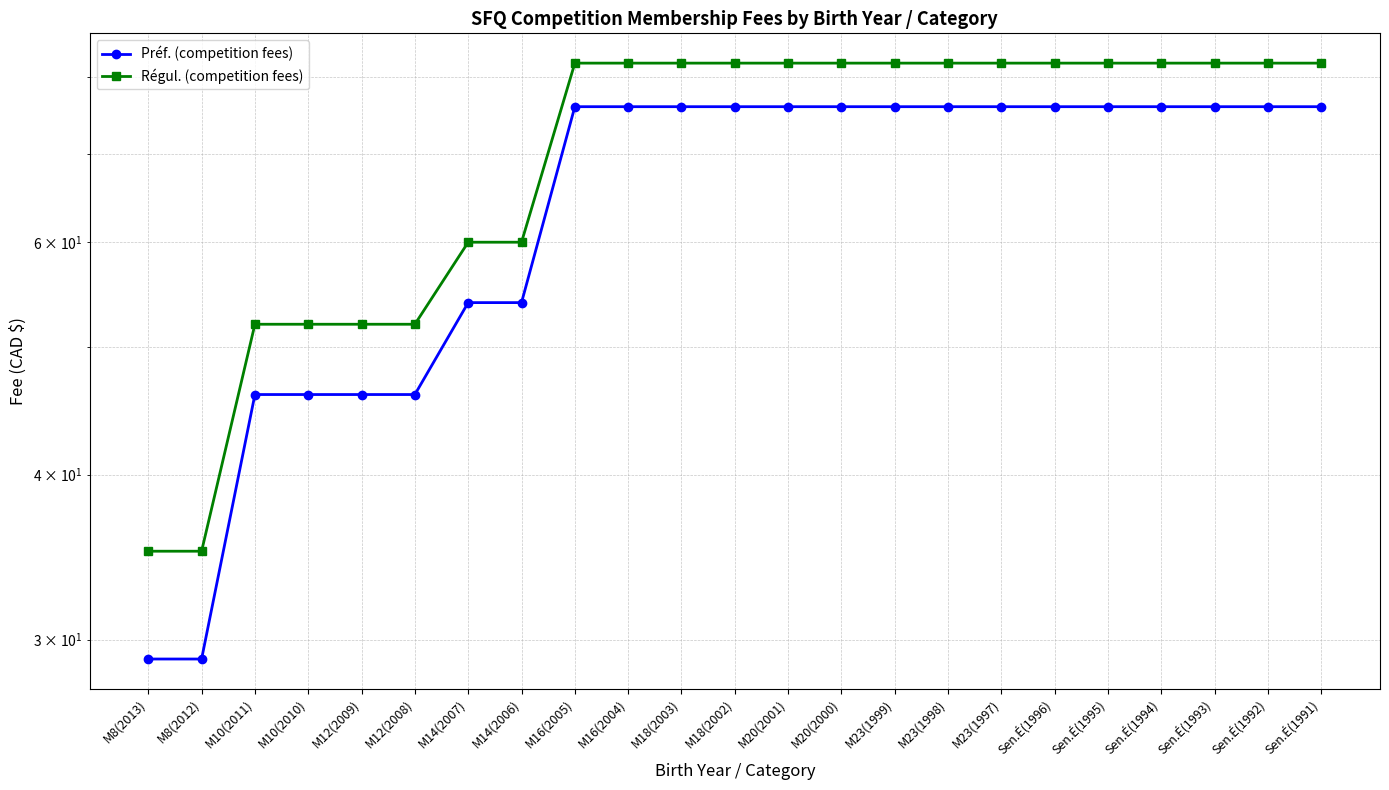

What is the highest value of the Préf. (competition fees) series?

76